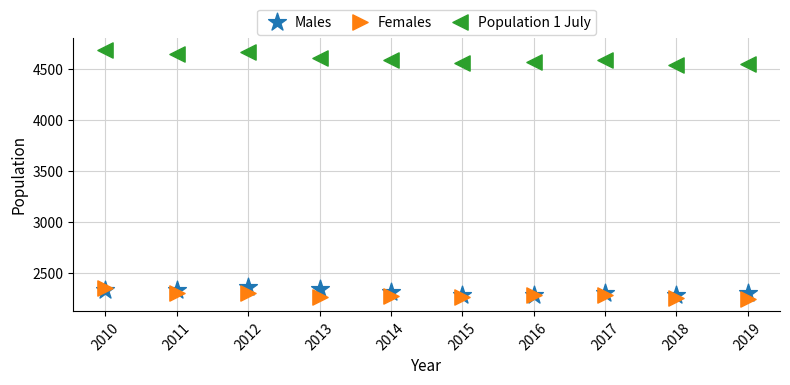

Which series contains the lowest Y value?

Females